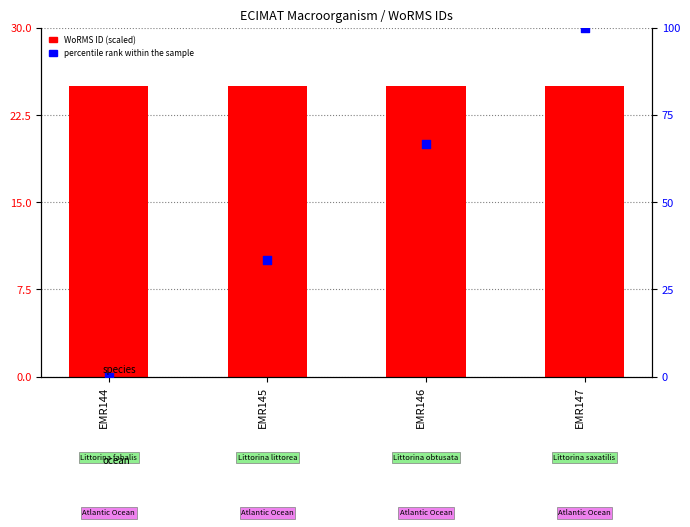

At which category is the sum across all series the highest?

EMR147